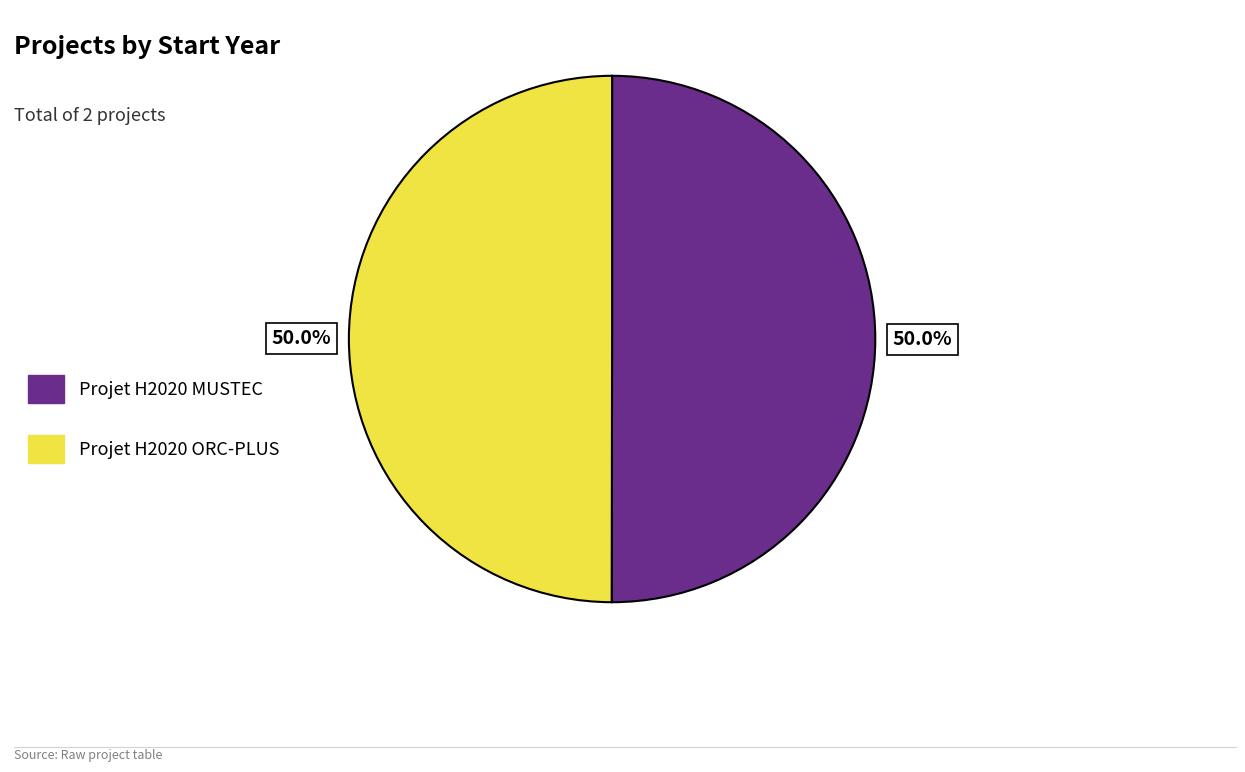

Is the sum of Projet H2020 ORC-PLUS and Projet H2020 MUSTEC greater than half?

Yes